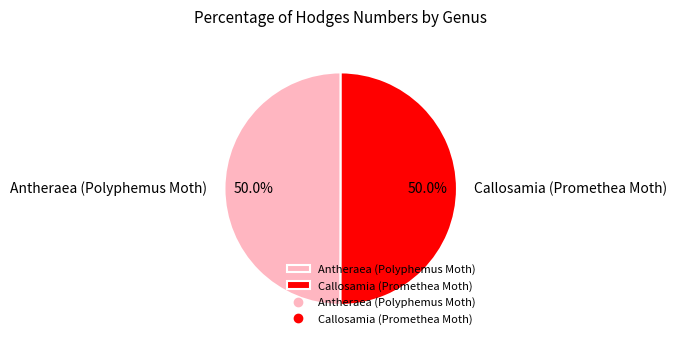

What is the ratio of the value at Antheraea (Polyphemus Moth) to the value at Callosamia (Promethea Moth)?

1.0